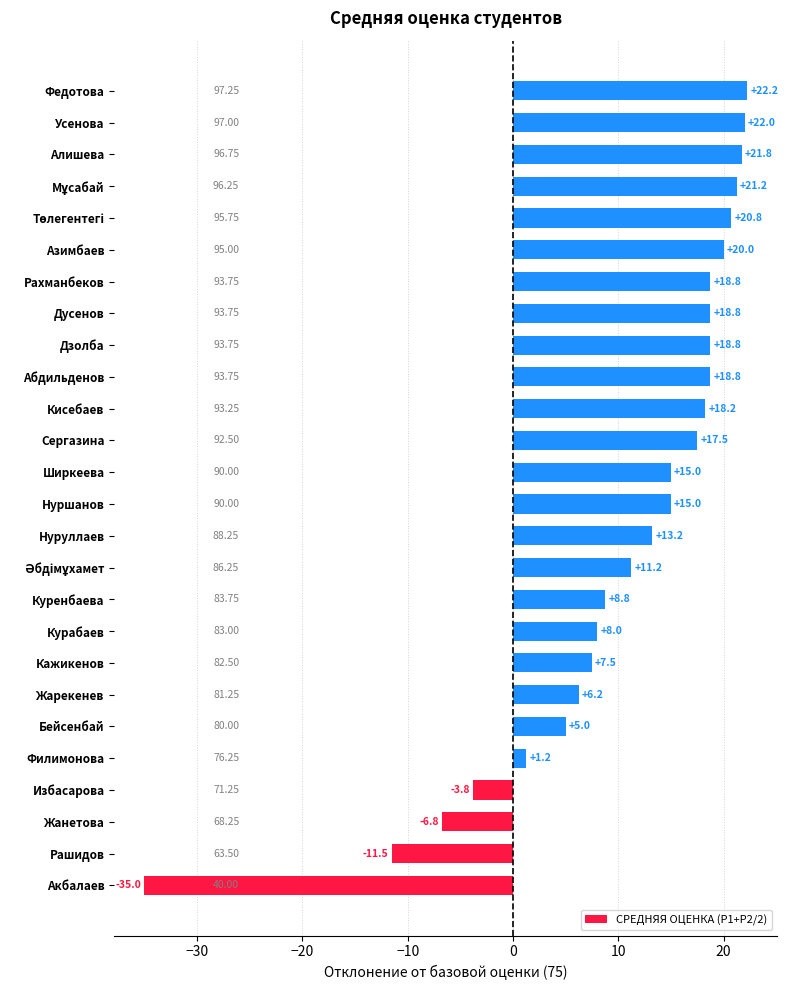

Does the chart contain stacked bars?

No